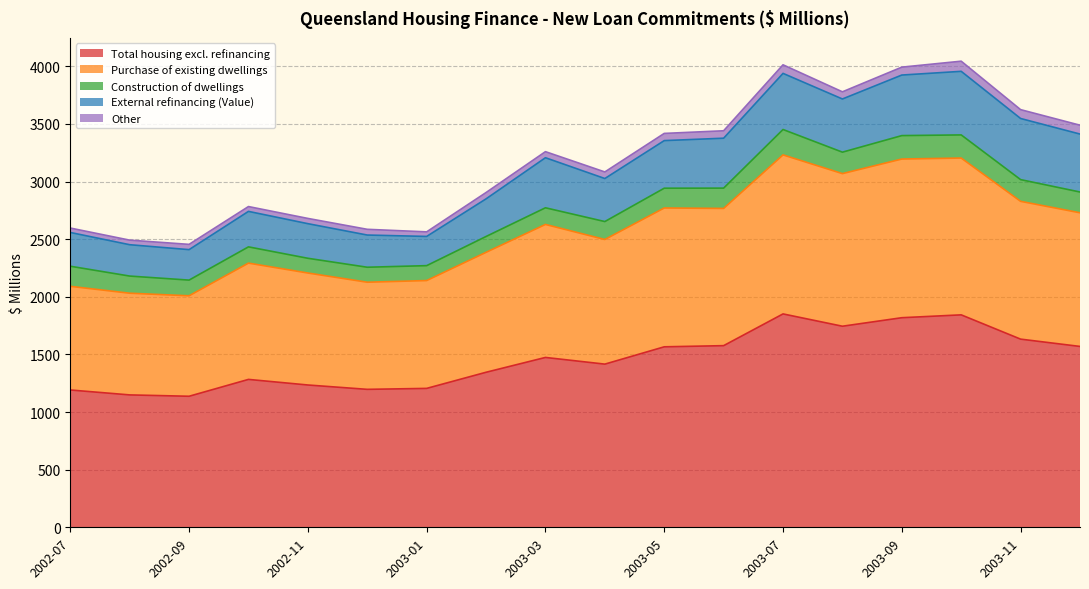

At which category does Construction of dwellings reach its first local valley?

2002-09